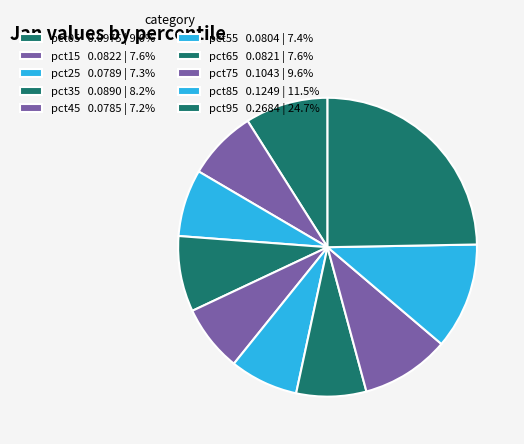

How many segments does this pie chart have?

10